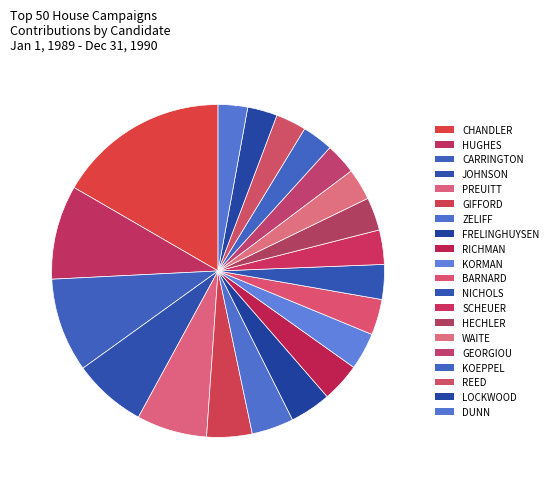

How many slices are in this pie chart?

20